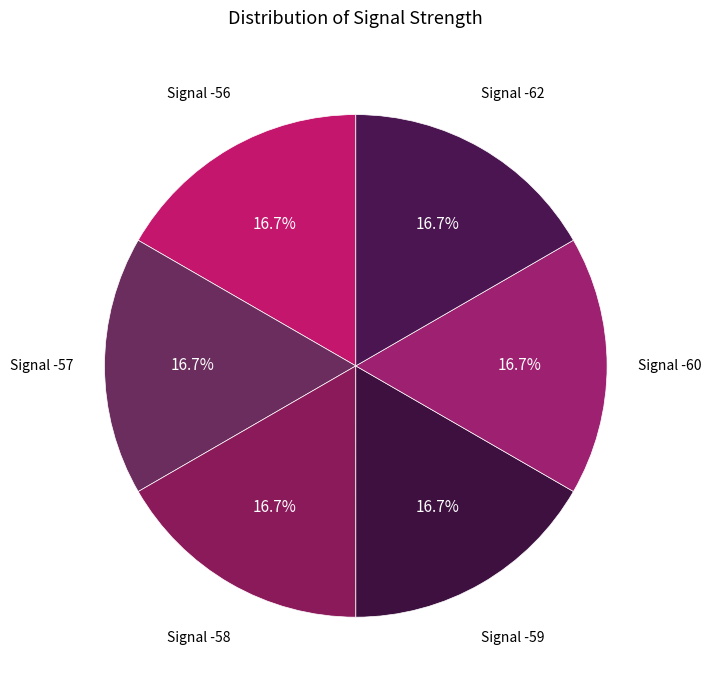

Combined, what portion of the pie is Signal -56 and Signal -62?

33.3%